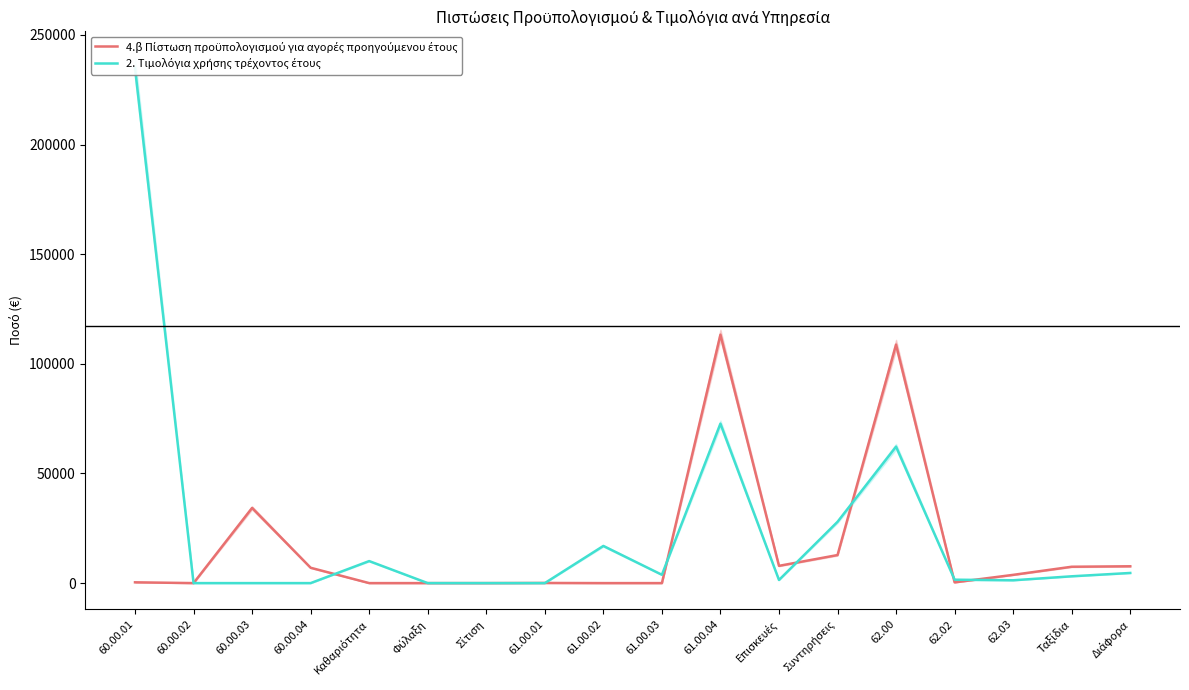

At how many categories does at least one series exceed 146232?

1